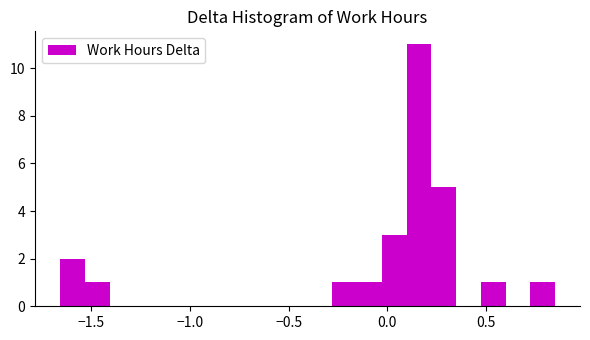

Around what value on the x-axis is the tallest bar? Give the approximate position of its centre, as read against the axis.

0.15